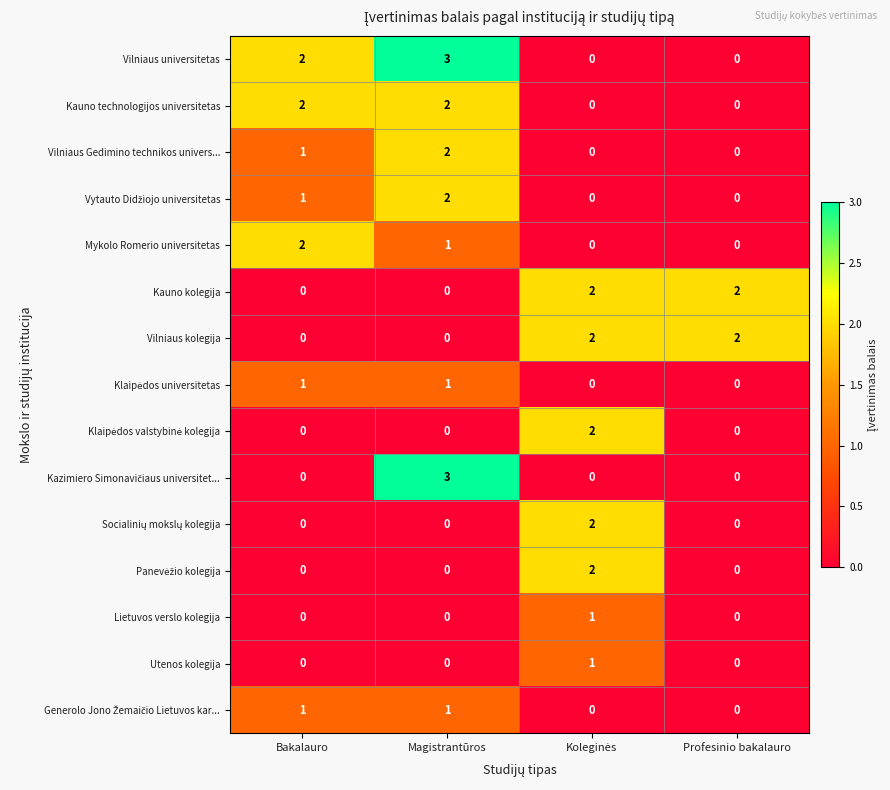

True or false: Vilniaus Gedimino technikos univers... has a value of 0 at Profesinio bakalauro.

True